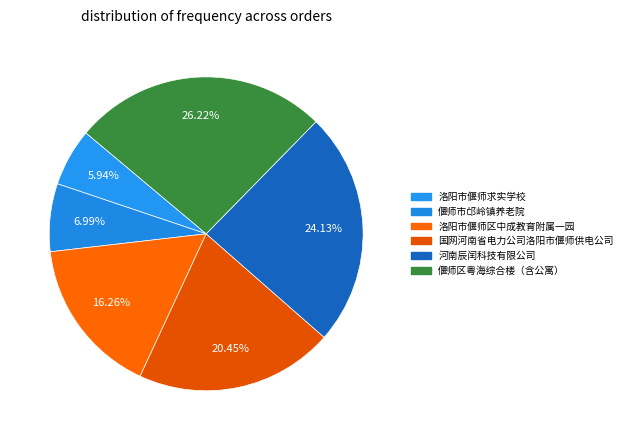

Count the number of slices in the pie.

6